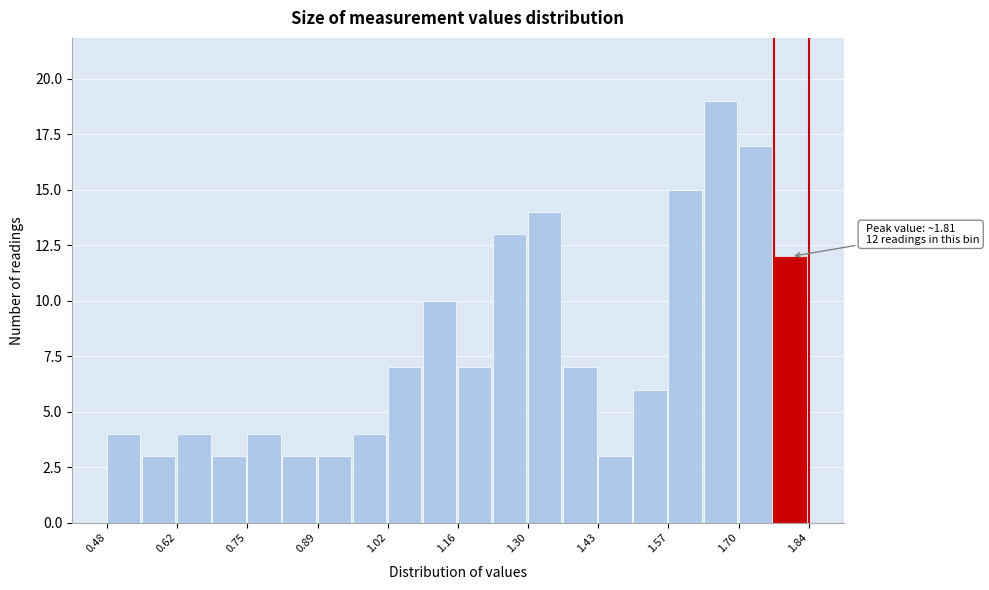

Around what value on the x-axis is the tallest bar? Give the approximate position of its centre, as read against the axis.

1.66